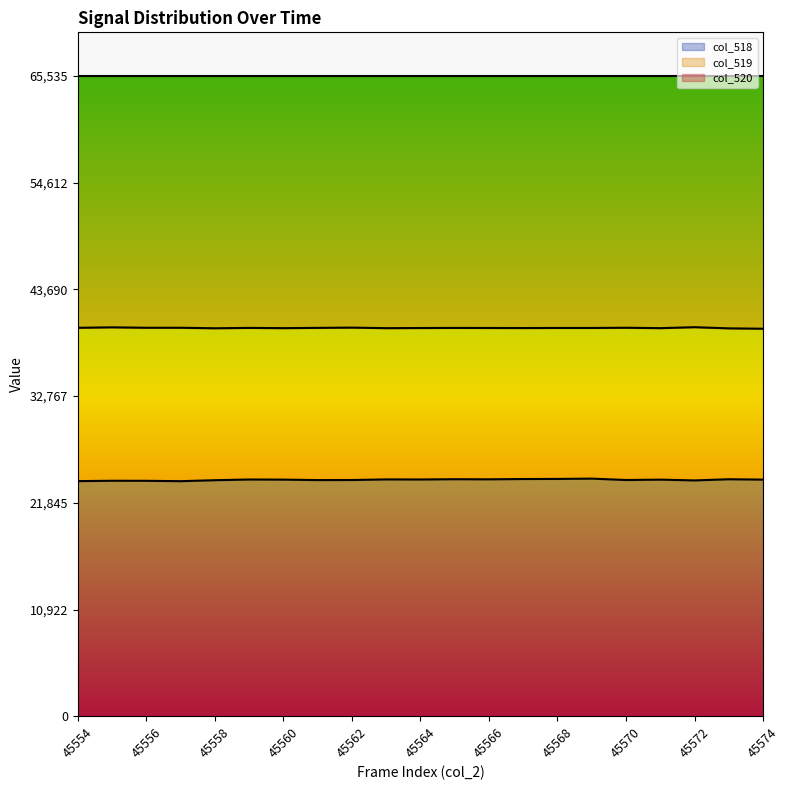

What is the total value across all series at 45570?

65535